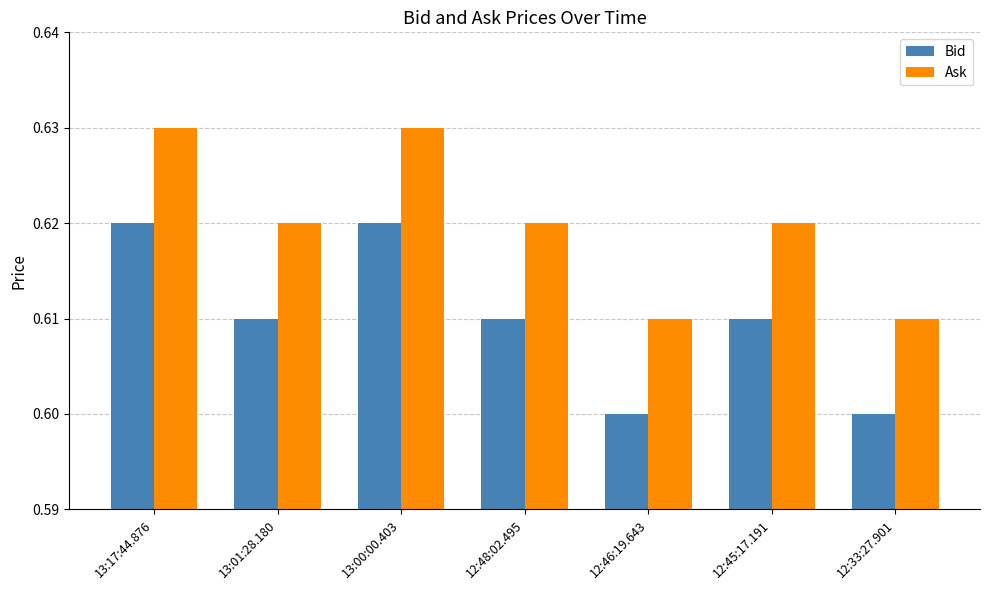

List the series in order of their overall mean, lowest first.

Bid, Ask